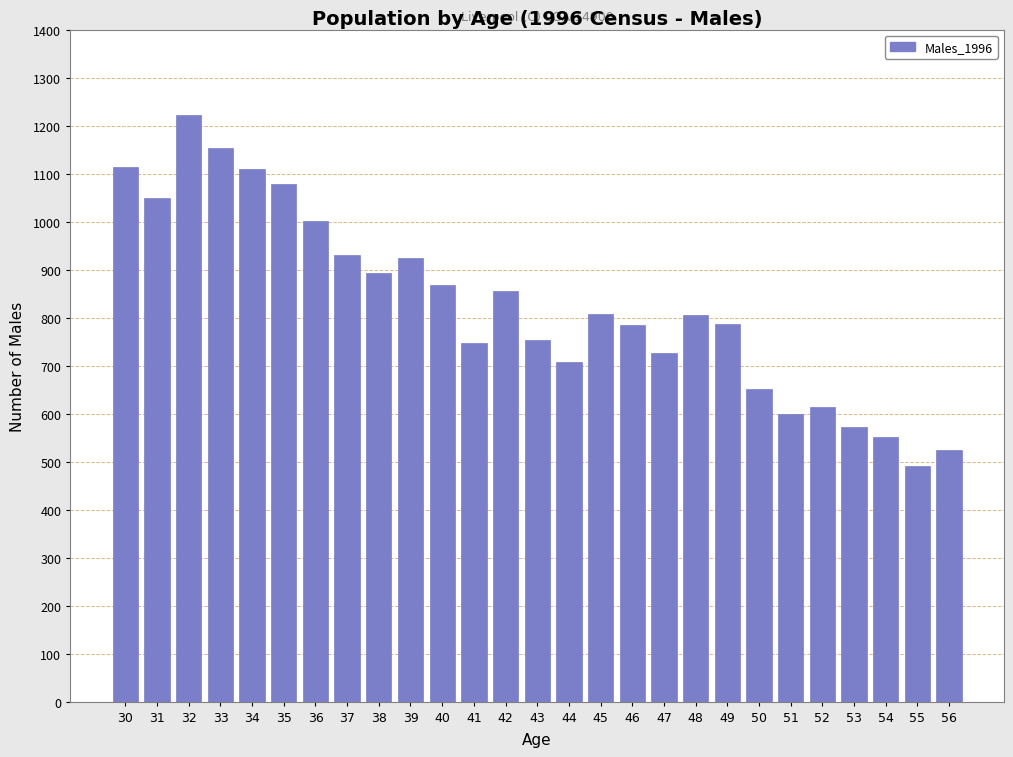

What is the value of the 12th bar from the left?

748